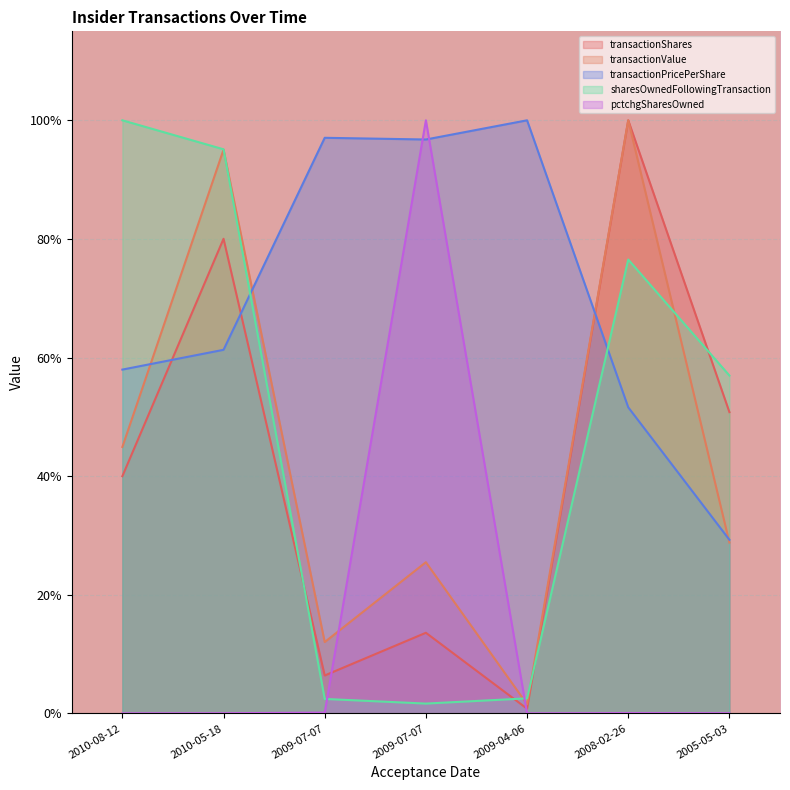

Reading right to left, extract all data points from this chart.

transactionShares: 2005-05-03=50.8	2008-02-26=100.0	2009-04-06=0.8	2009-07-07=13.6	2009-07-07=6.4	2010-05-18=80.0	2010-08-12=40.0
transactionValue: 2005-05-03=28.8	2008-02-26=100.0	2009-04-06=1.5	2009-07-07=25.5	2009-07-07=12.0	2010-05-18=95.1	2010-08-12=44.9
transactionPricePerShare: 2005-05-03=29.3	2008-02-26=51.6	2009-04-06=100.0	2009-07-07=96.8	2009-07-07=97.1	2010-05-18=61.3	2010-08-12=58.0
sharesOwnedFollowingTransaction: 2005-05-03=57.0	2008-02-26=76.5	2009-04-06=2.5	2009-07-07=1.7	2009-07-07=2.4	2010-05-18=95.1	2010-08-12=100.0
pctchgSharesOwned: 2005-05-03=0.0	2008-02-26=0.1	2009-04-06=0.0	2009-07-07=100.0	2009-07-07=0.1	2010-05-18=0.0	2010-08-12=0.0